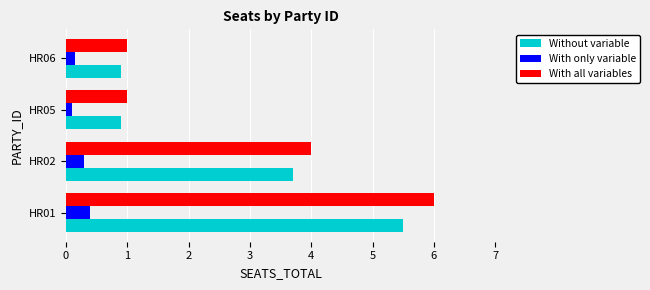

What is the difference between the second highest and minimum values in the Without variable series?

2.8